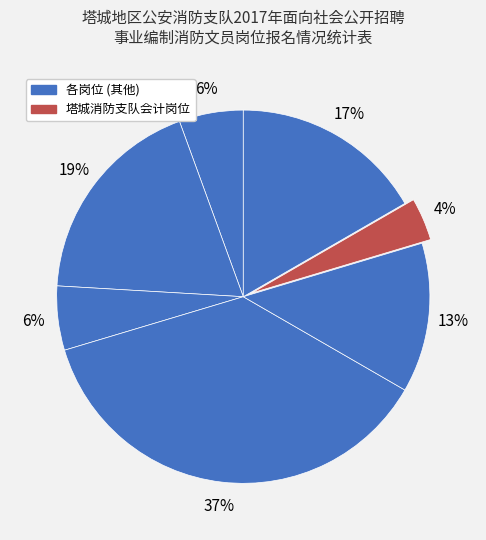

Count the number of slices in the pie.

7